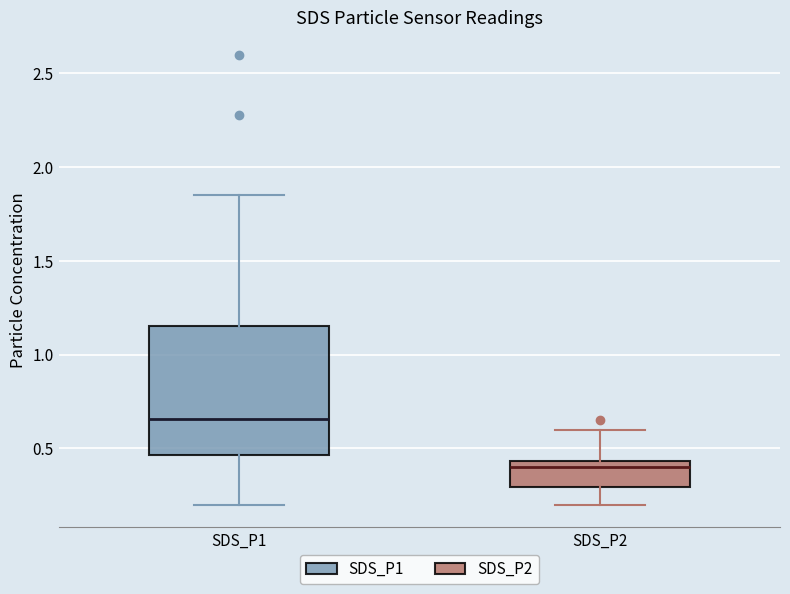

Reading left to right, read every box against the y-axis: the position of its median line, the range the box covers, and the ends of its whiskers. The values are not printed on the chart, so give them approximately, as read against the axis.

SDS_P1: median 0.65, box 0.45 to 1.15, whiskers 0.20 to 1.85
SDS_P2: median 0.40, box 0.30 to 0.45, whiskers 0.20 to 0.60